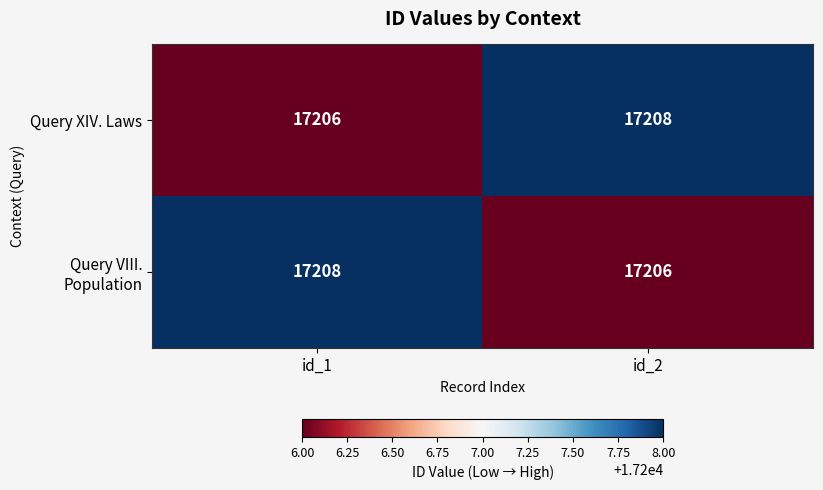

What is the difference between the highest and lowest values at id_2?

2